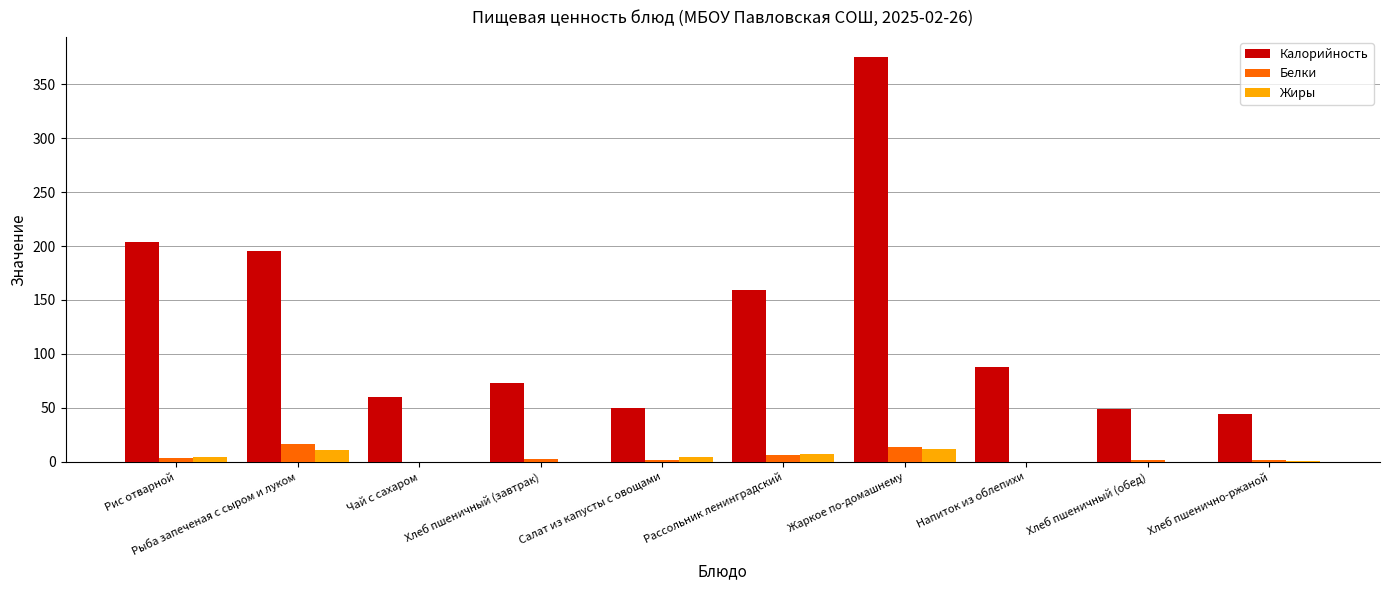

Between Напиток из облепихи and Хлеб пшенично-ржаной, which series saw the biggest shift?

Калорийность